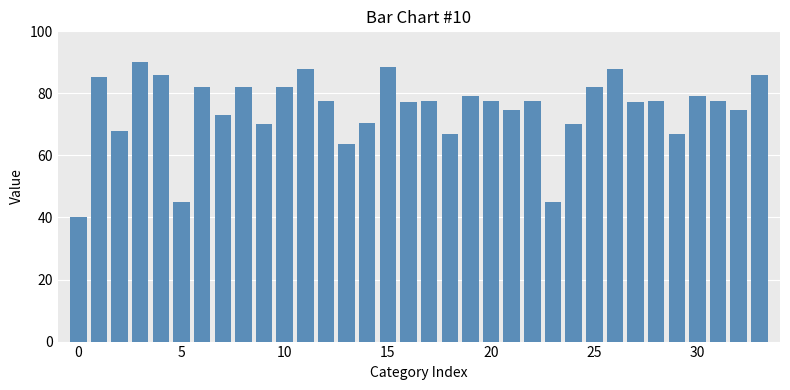

What is the minimum value shown in the chart?

40.0